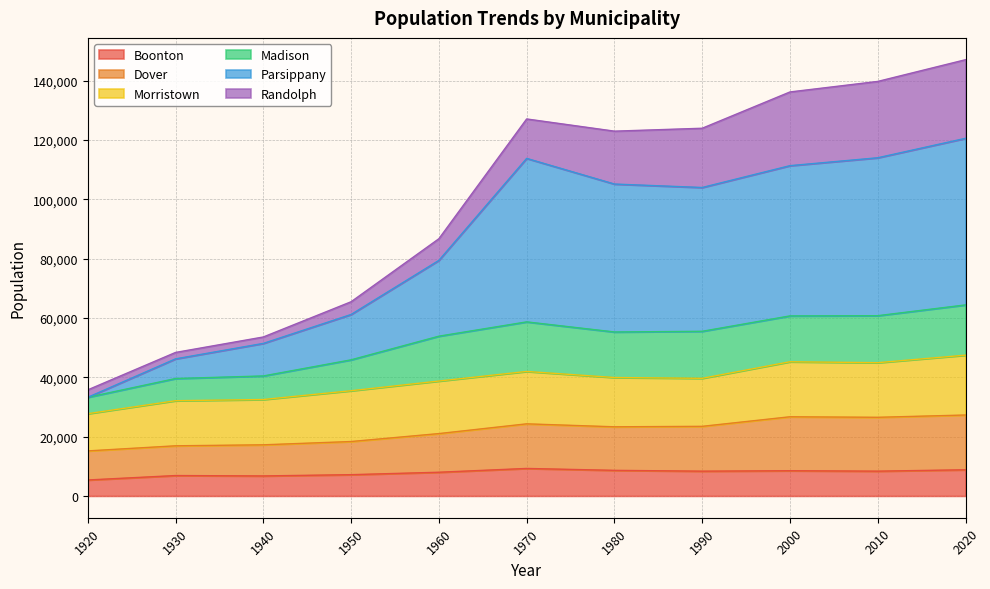

Which series has the largest range (max minus min)?

Parsippany